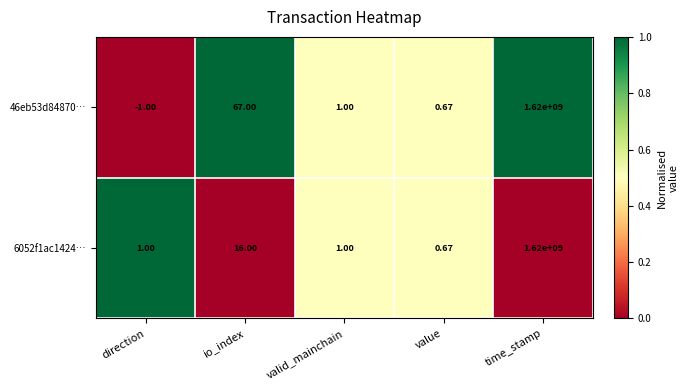

Which category has the highest value across all series?

time_stamp